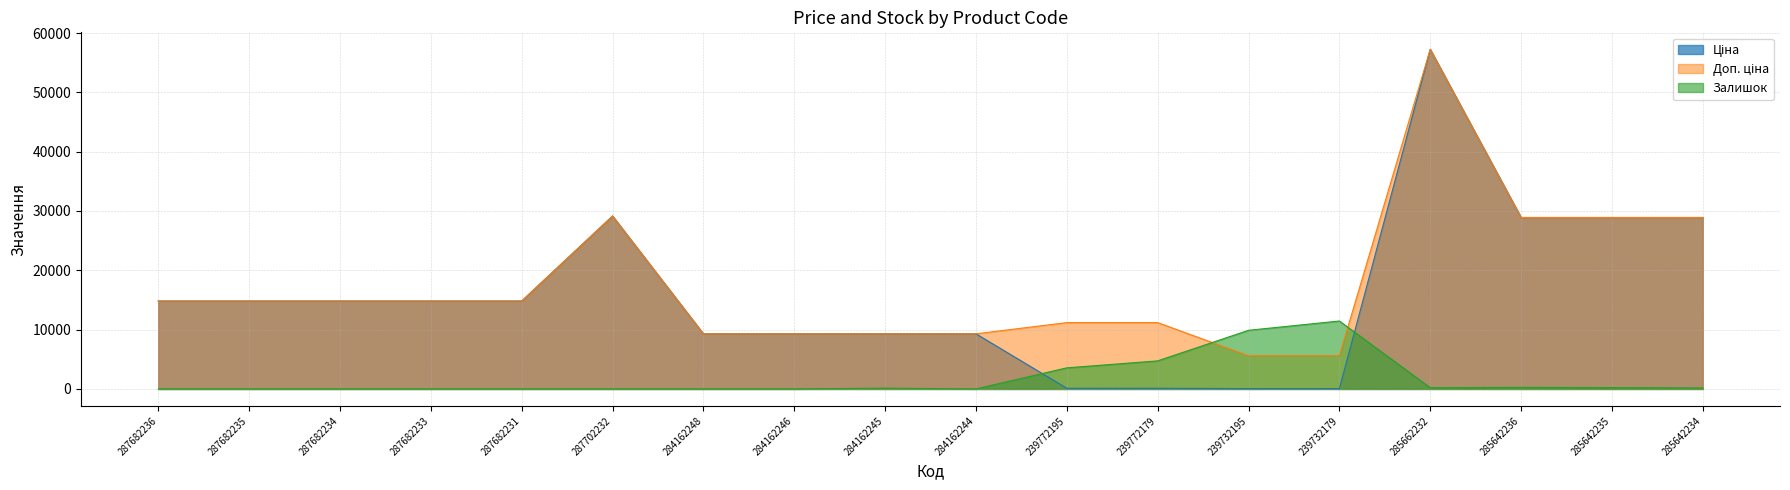

What is the lowest value of the Ціна series?

55.9